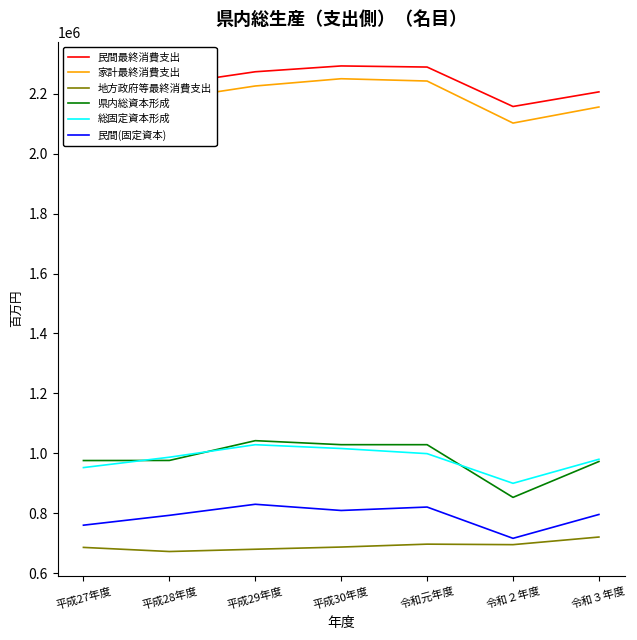

True or false: 民間(固定資本) and 民間最終消費支出 intersect in this chart.

False